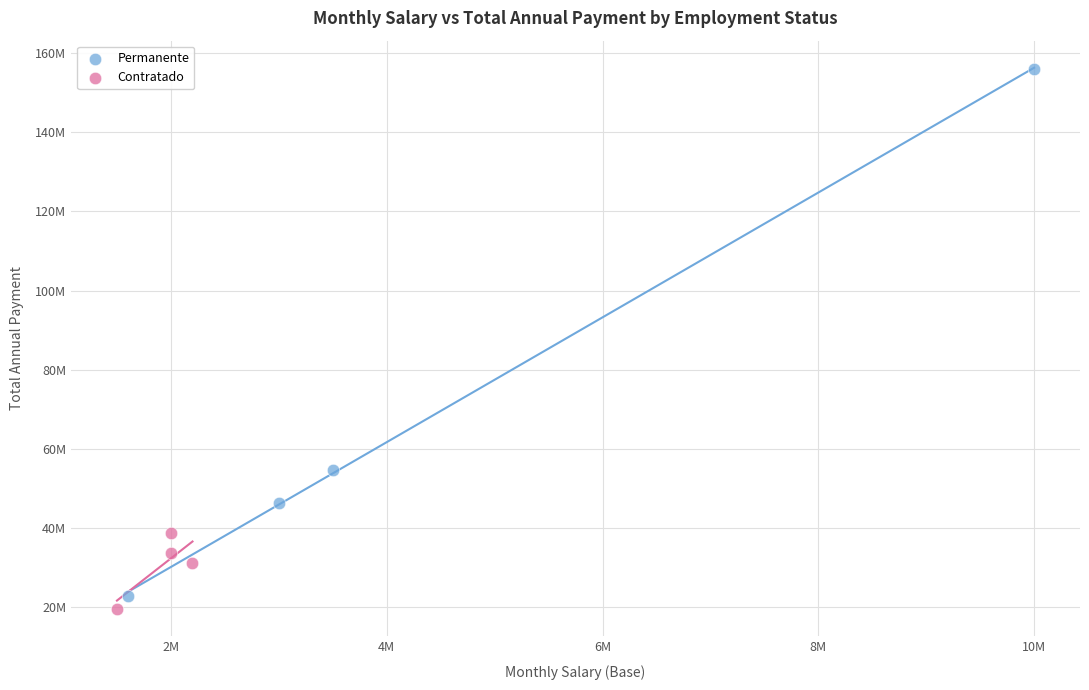

Which series contains the lowest Y value?

Contratado